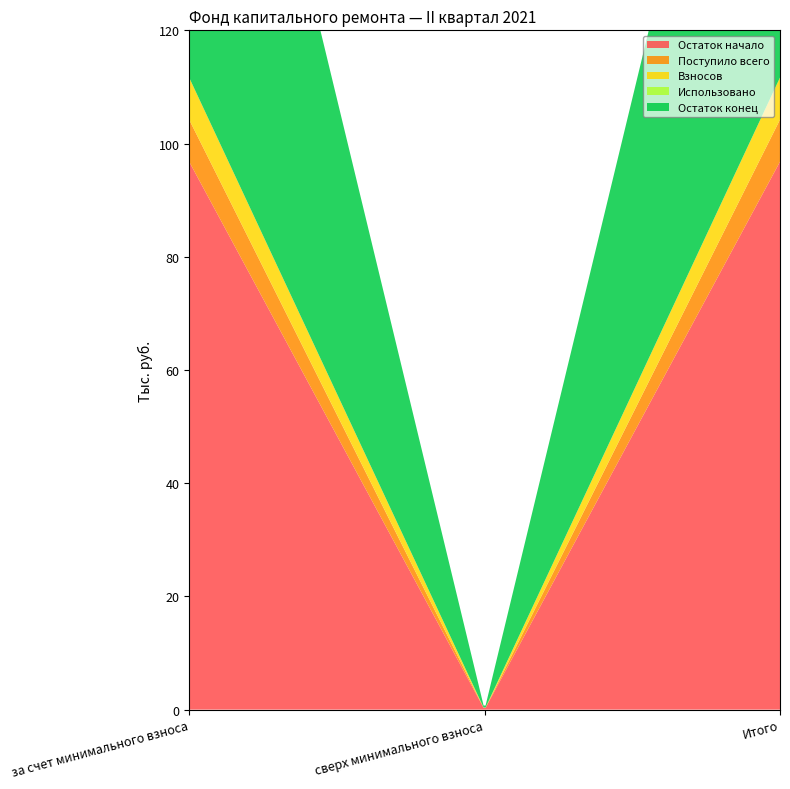

Reading left to right, transcribe all the data shown in this chart.

Остаток начало: 96.8	0.0	96.8
Поступило всего: 7.4	0.0	7.4
Взносов: 7.4	0.0	7.4
Использовано: 0.0	0.0	0.0
Остаток конец: 104.2	0.0	104.2